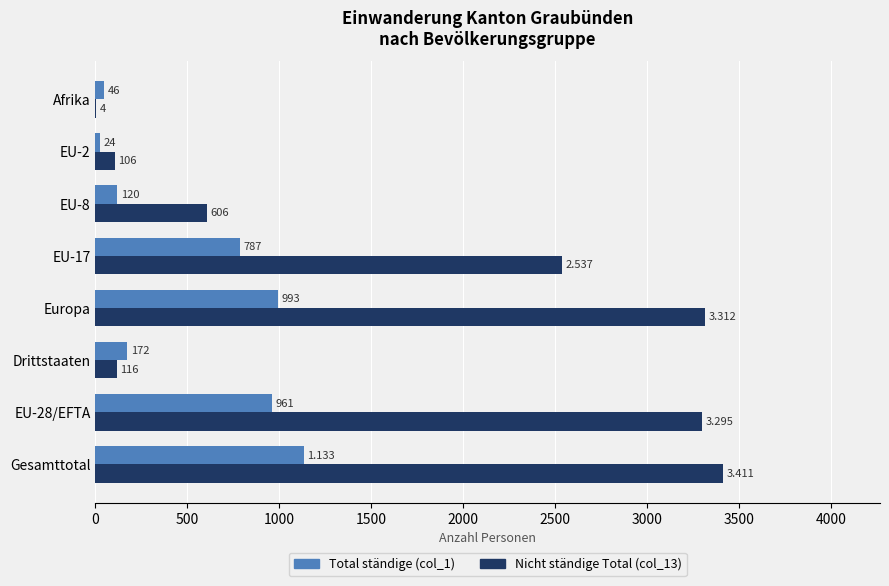

At which label does Total ständige (col_1) reach its peak?

Gesamttotal